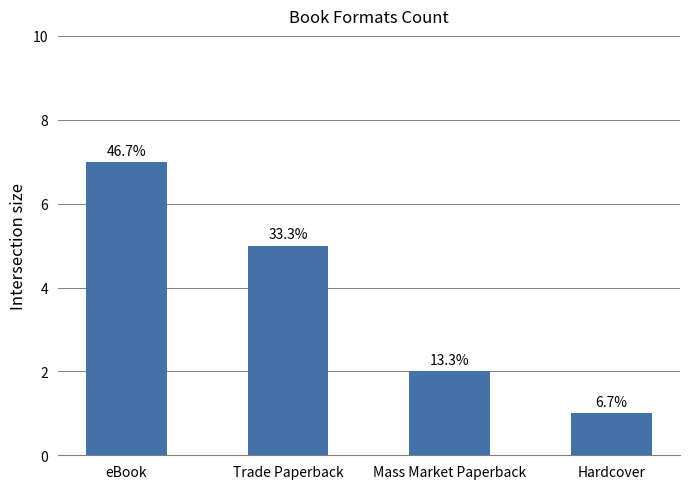

Reading right to left, transcribe all the data shown in this chart.

Hardcover=1	Mass Market Paperback=2	Trade Paperback=5	eBook=7